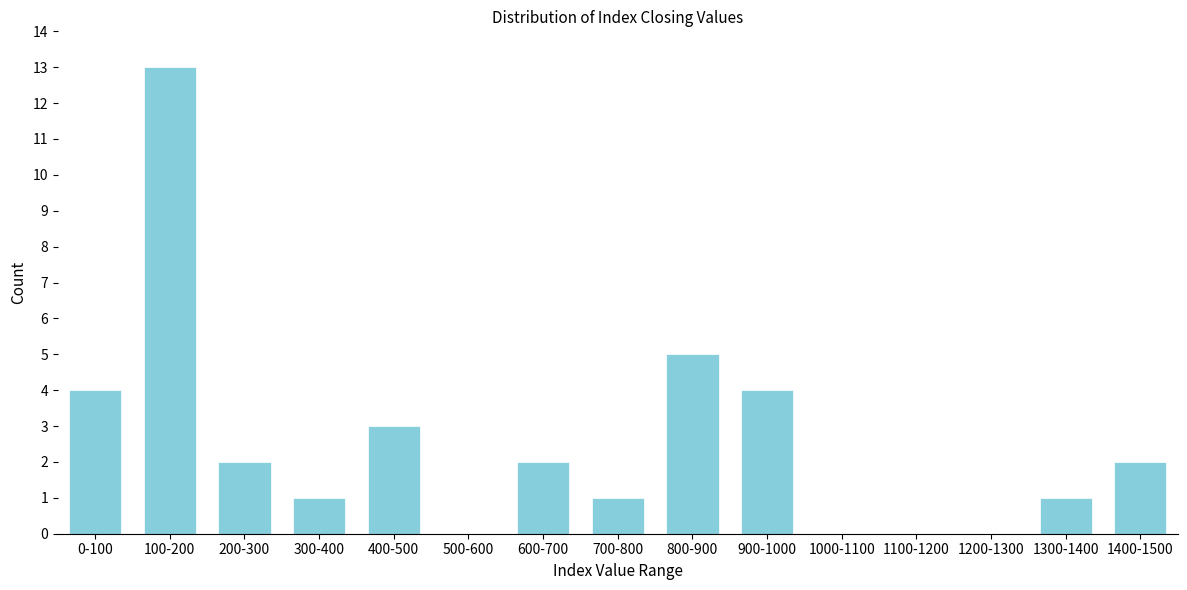

Reading left to right, what are all the values shown in this chart?

0-100=4	100-200=13	200-300=2	300-400=1	400-500=3	500-600=0	600-700=2	700-800=1	800-900=5	900-1000=4	1000-1100=0	1100-1200=0	1200-1300=0	1300-1400=1	1400-1500=2